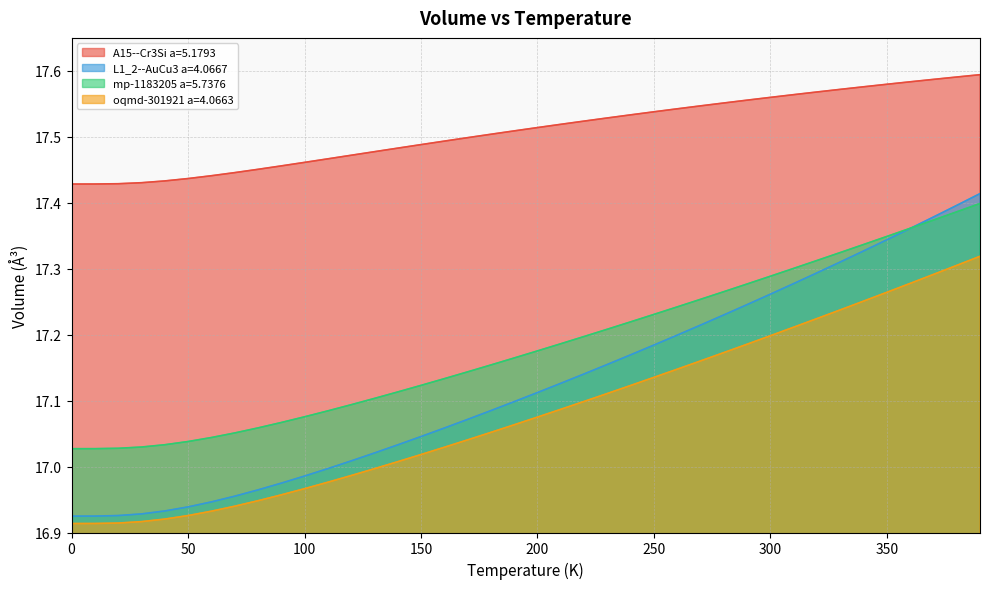

True or false: A15--Cr3Si a=5.1793 and mp-1183205 a=5.7376 intersect in this chart.

False